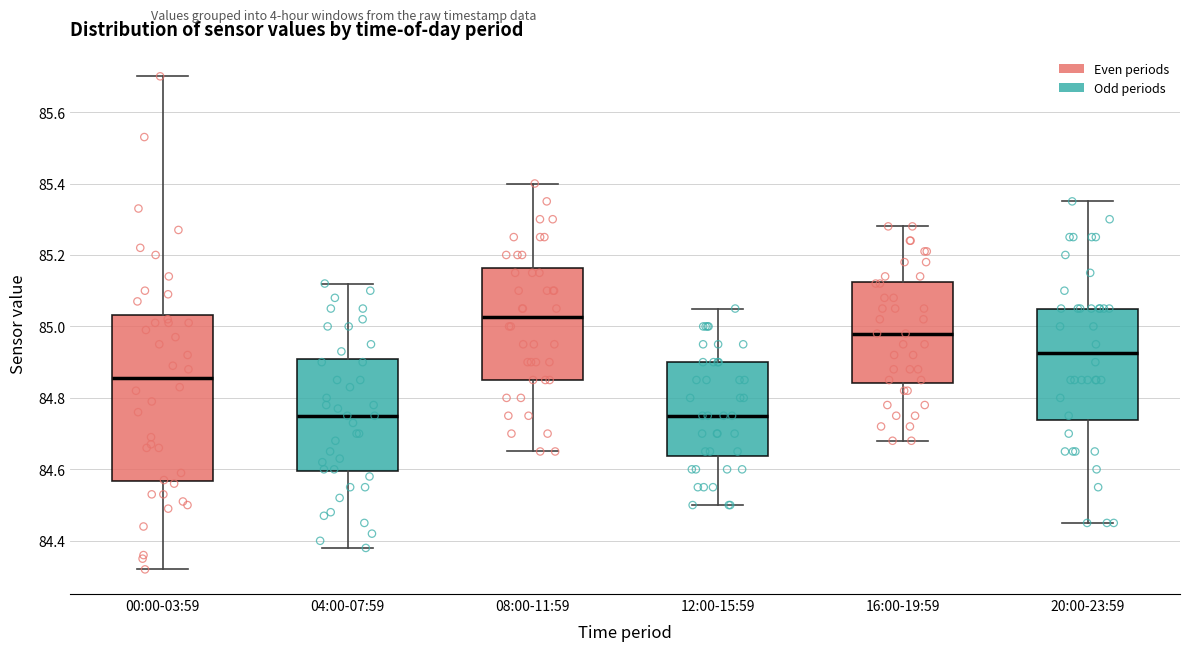

Comparing the boxes themselves (not the whiskers), which one is the tallest?

00:00-03:59